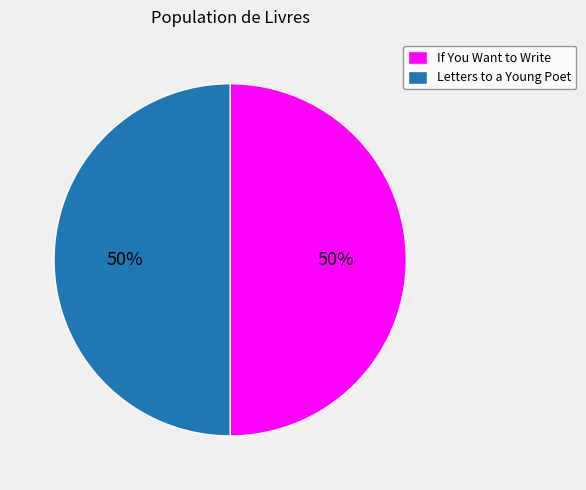

To the nearest percent, what percentage of the pie is If You Want to Write?

50%